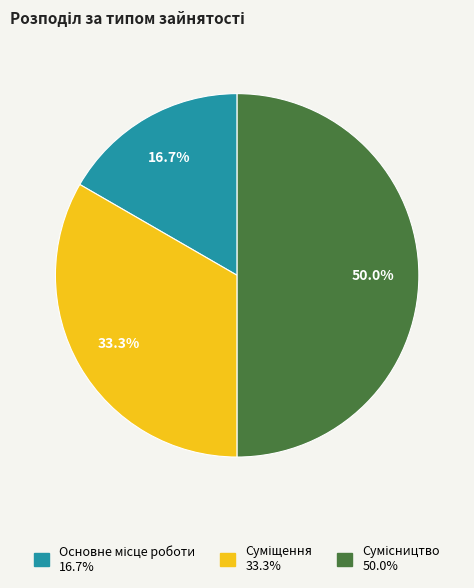

Approximately how many times larger is the value at Сумісництво compared to Основне місце роботи?

3.0